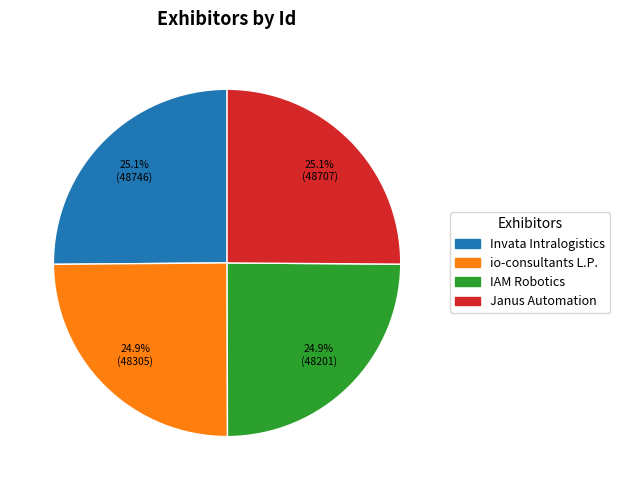

How many slices are in this pie chart?

4